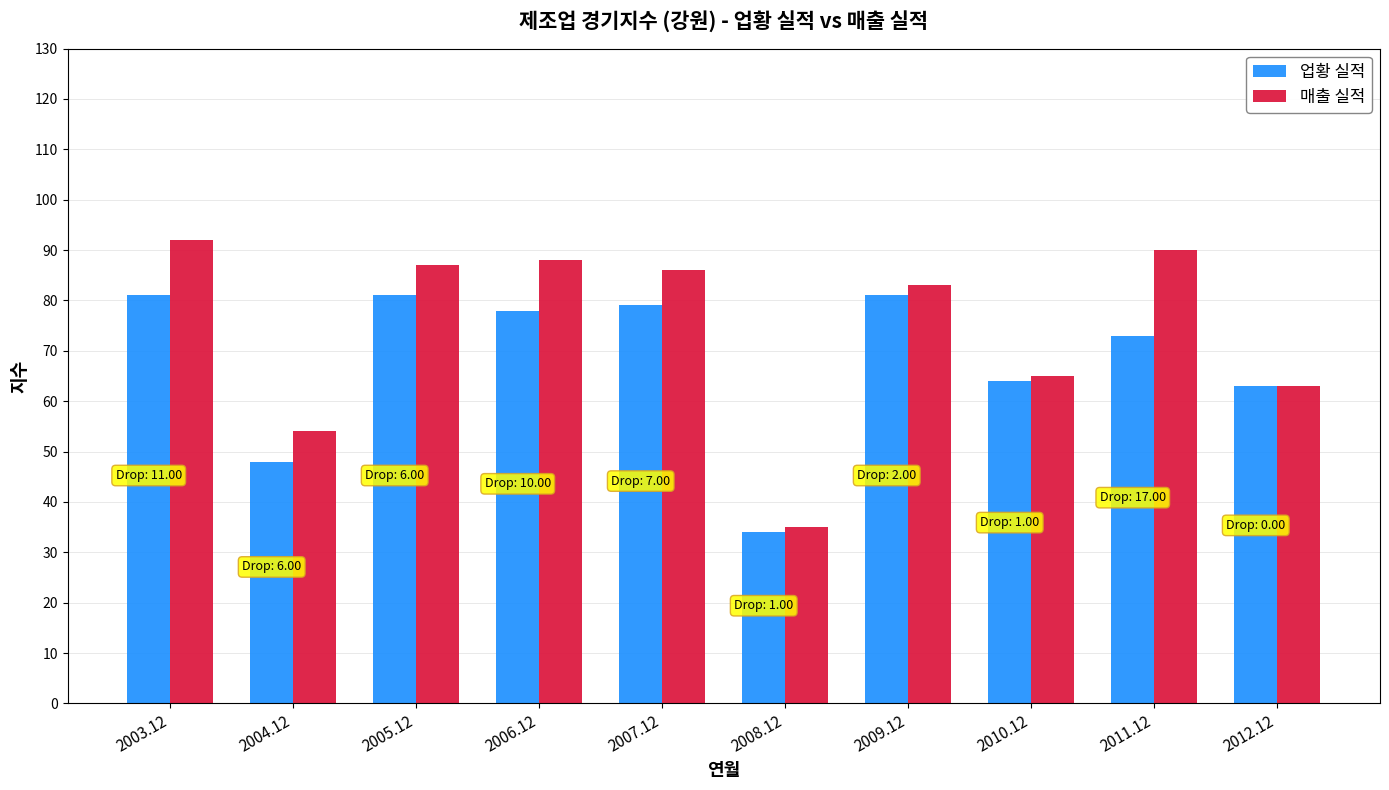

How many bars are there in each group?

2